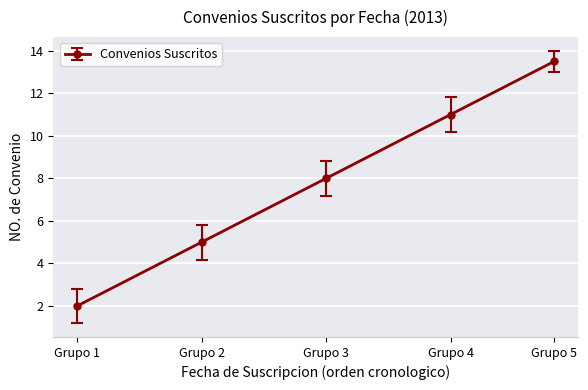

The chart shows a value of 8.0 at Grupo 3. True or false?

True